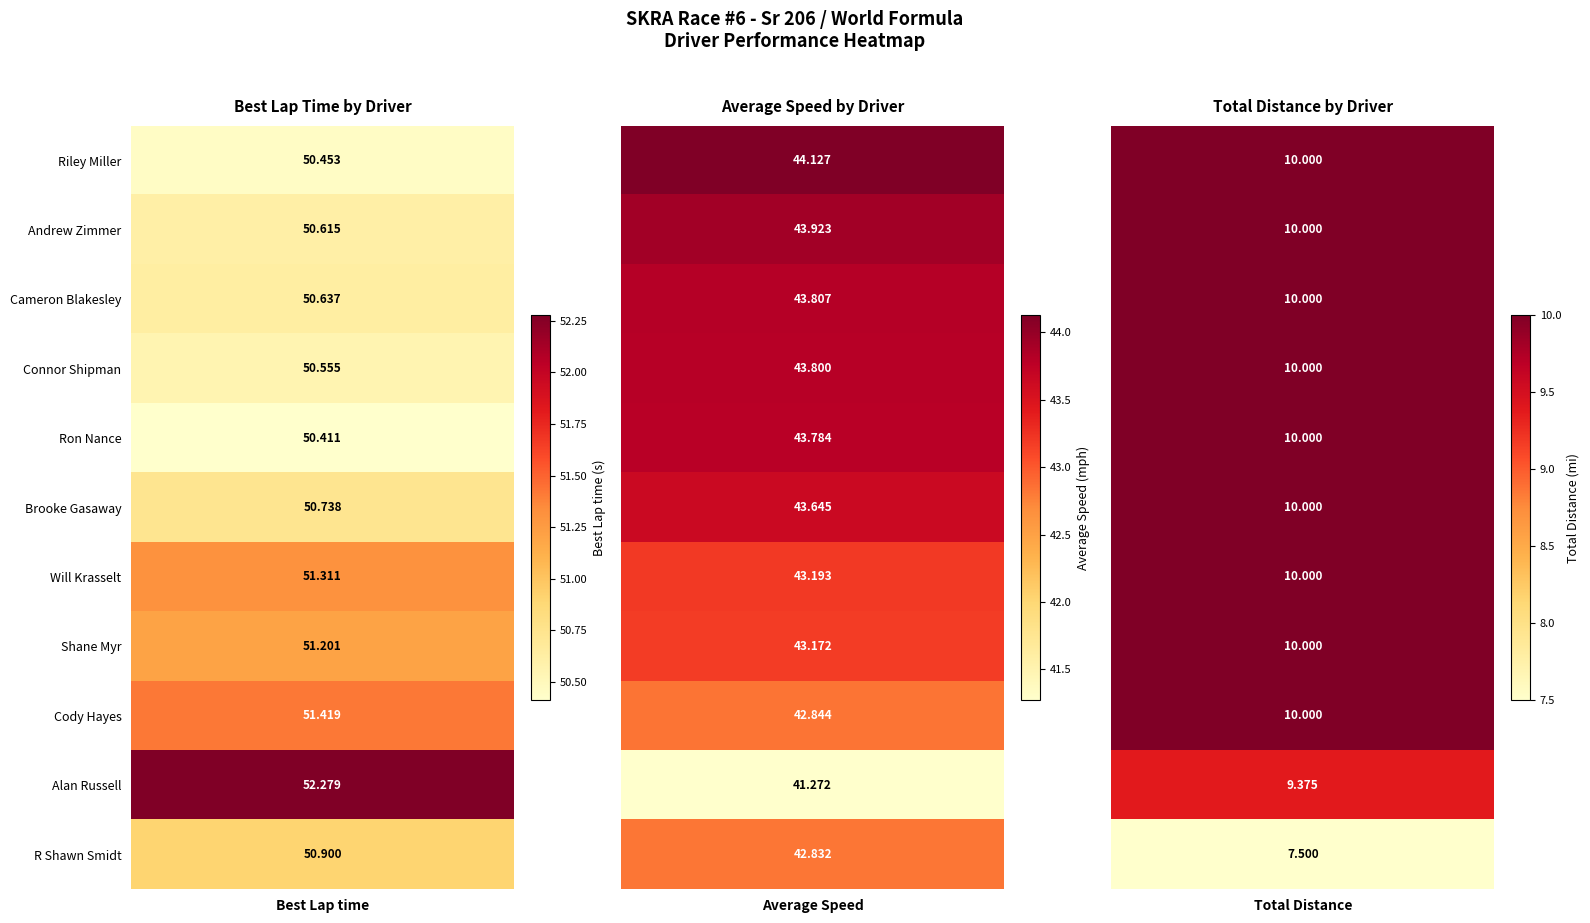

Reading right to left, what are all the values shown in this chart?

Best Lap time: 50.9	52.3	51.4	51.2	51.3	50.7	50.4	50.6	50.6	50.6	50.5
Average Speed: 42.8	41.3	42.8	43.2	43.2	43.6	43.8	43.8	43.8	43.9	44.1
Total Distance: 7.5	9.4	10.0	10.0	10.0	10.0	10.0	10.0	10.0	10.0	10.0